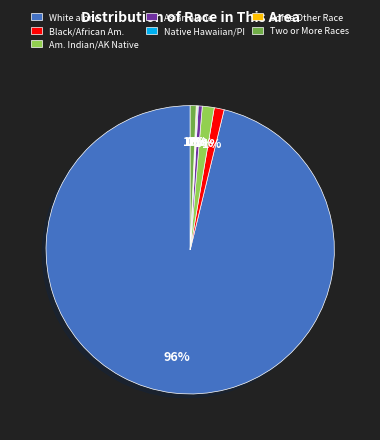

Does any single category account for the majority?

Yes